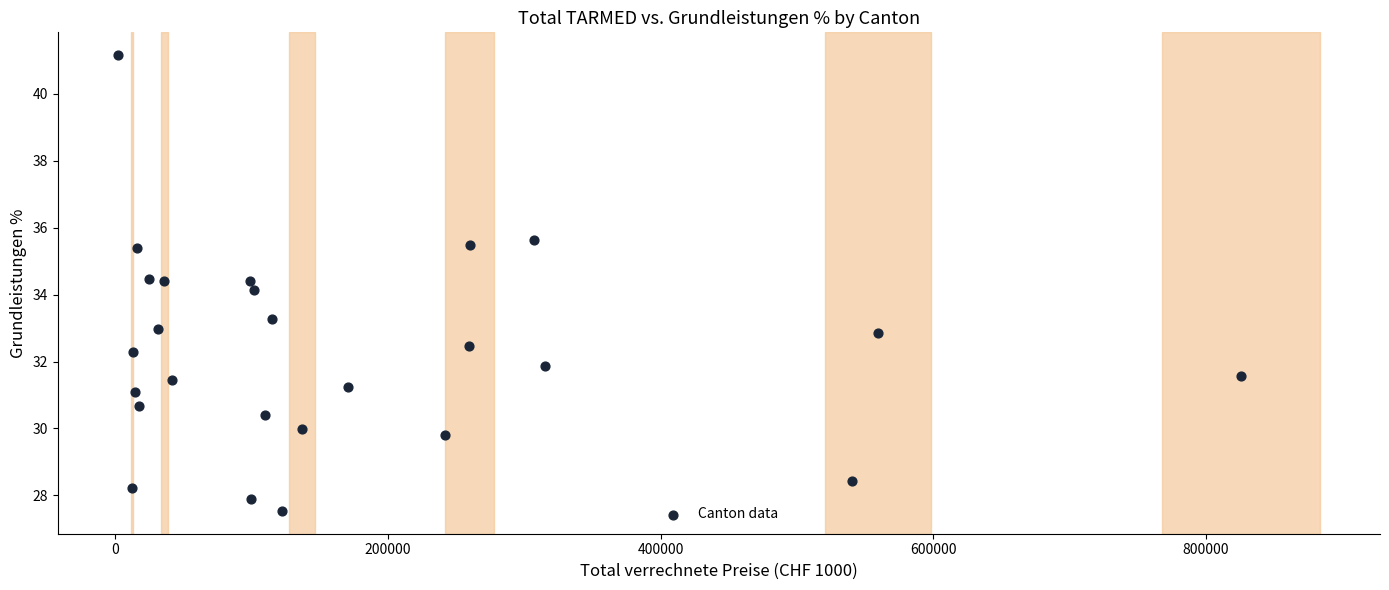

What is the range of Y values (max minus min)?

13.6